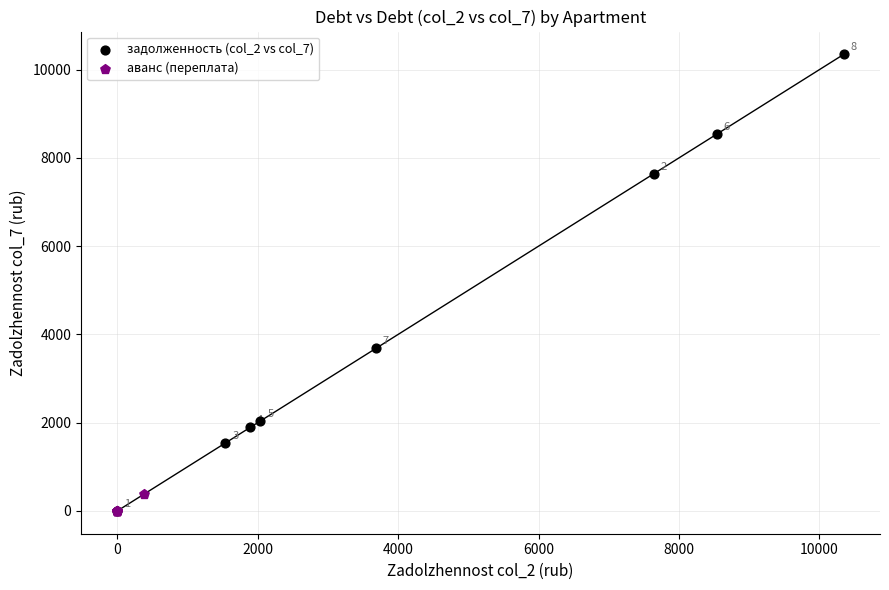

Which series has the largest Y range (max minus min)?

задолженность (col_2 vs col_7)